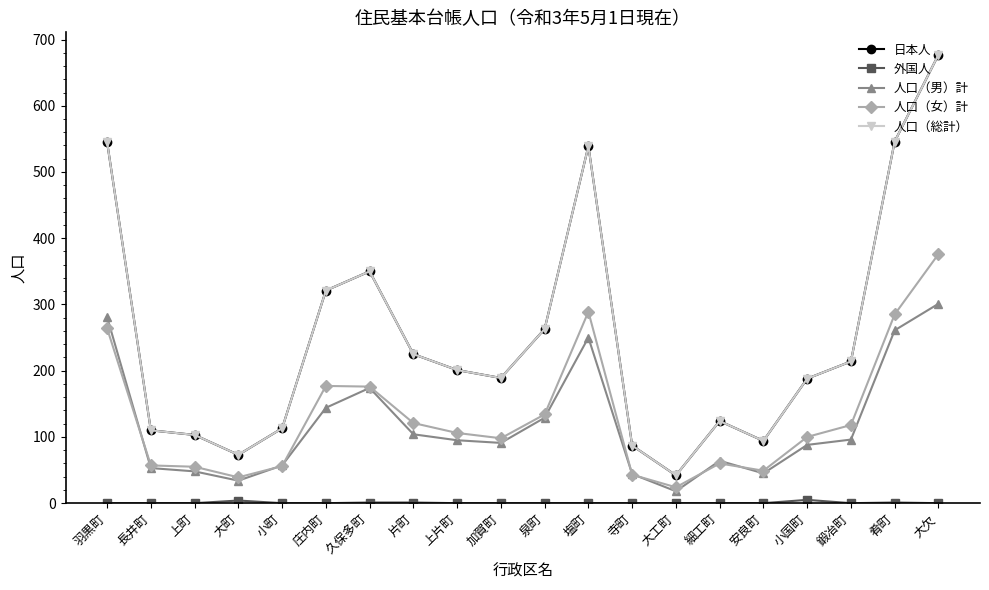

Does the chart have visible grid lines?

No